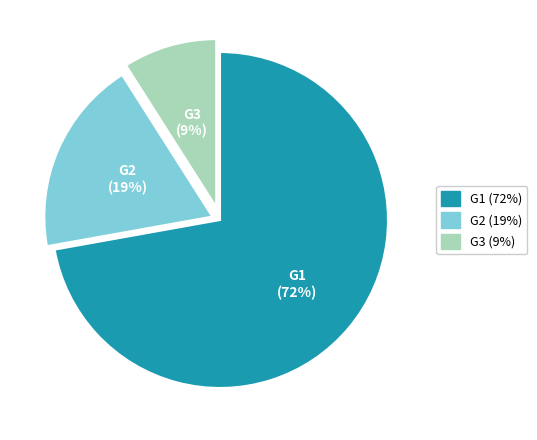

Which slice is the largest?

G1